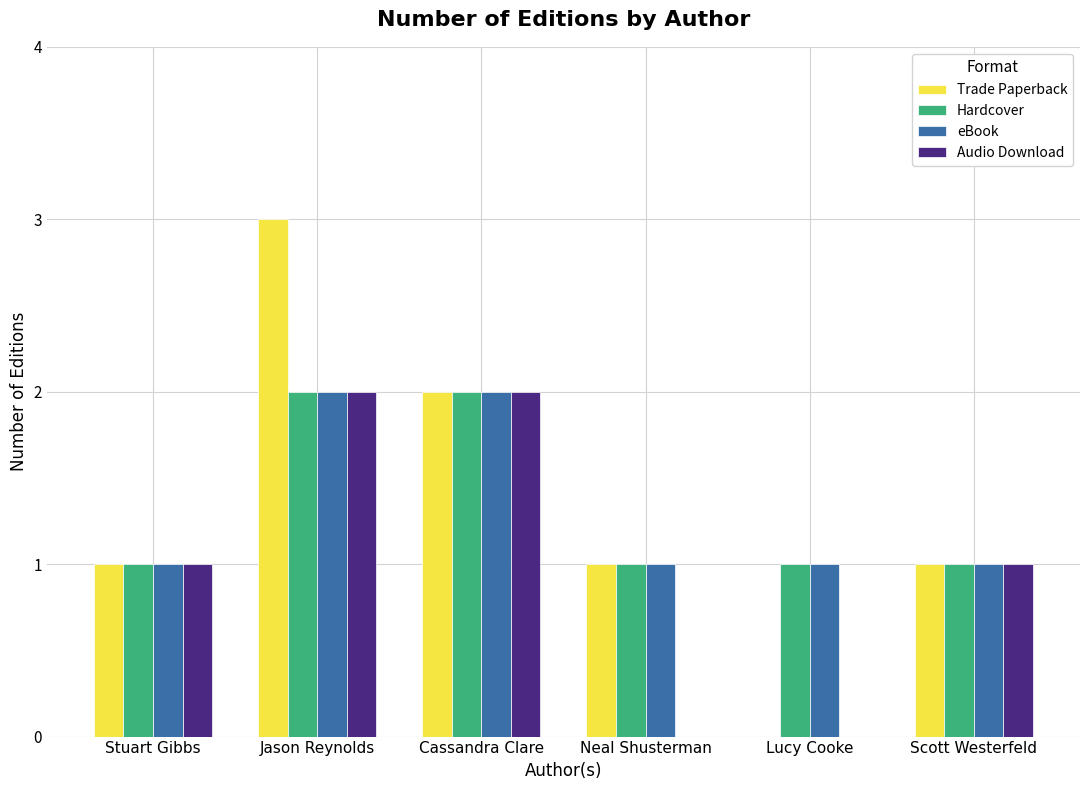

Reading left to right, transcribe all the data shown in this chart.

Trade Paperback: Stuart Gibbs=1	Jason Reynolds=3	Cassandra Clare=2	Neal Shusterman=1	Lucy Cooke=0	Scott Westerfeld=1
Hardcover: Stuart Gibbs=1	Jason Reynolds=2	Cassandra Clare=2	Neal Shusterman=1	Lucy Cooke=1	Scott Westerfeld=1
eBook: Stuart Gibbs=1	Jason Reynolds=2	Cassandra Clare=2	Neal Shusterman=1	Lucy Cooke=1	Scott Westerfeld=1
Audio Download: Stuart Gibbs=1	Jason Reynolds=2	Cassandra Clare=2	Neal Shusterman=0	Lucy Cooke=0	Scott Westerfeld=1